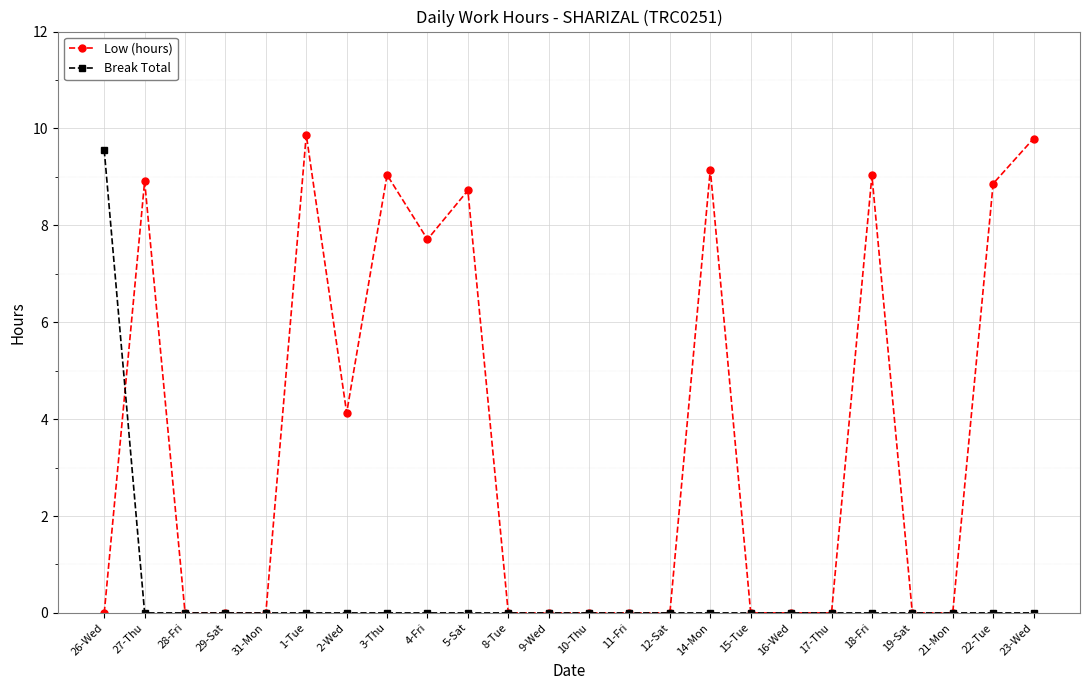

At which label does Break Total reach its peak?

26-Wed